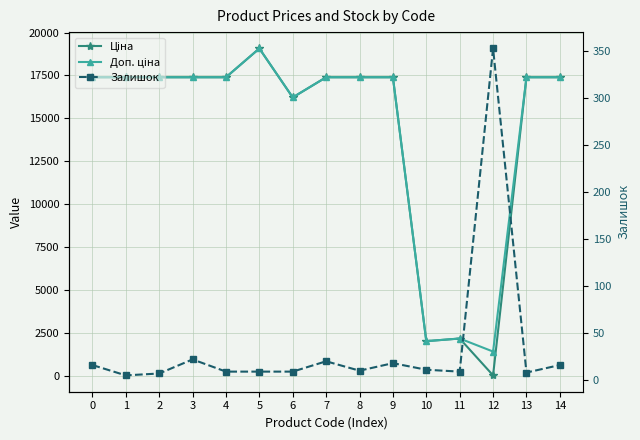

Read the Доп. ціна value at 8.

17397.7